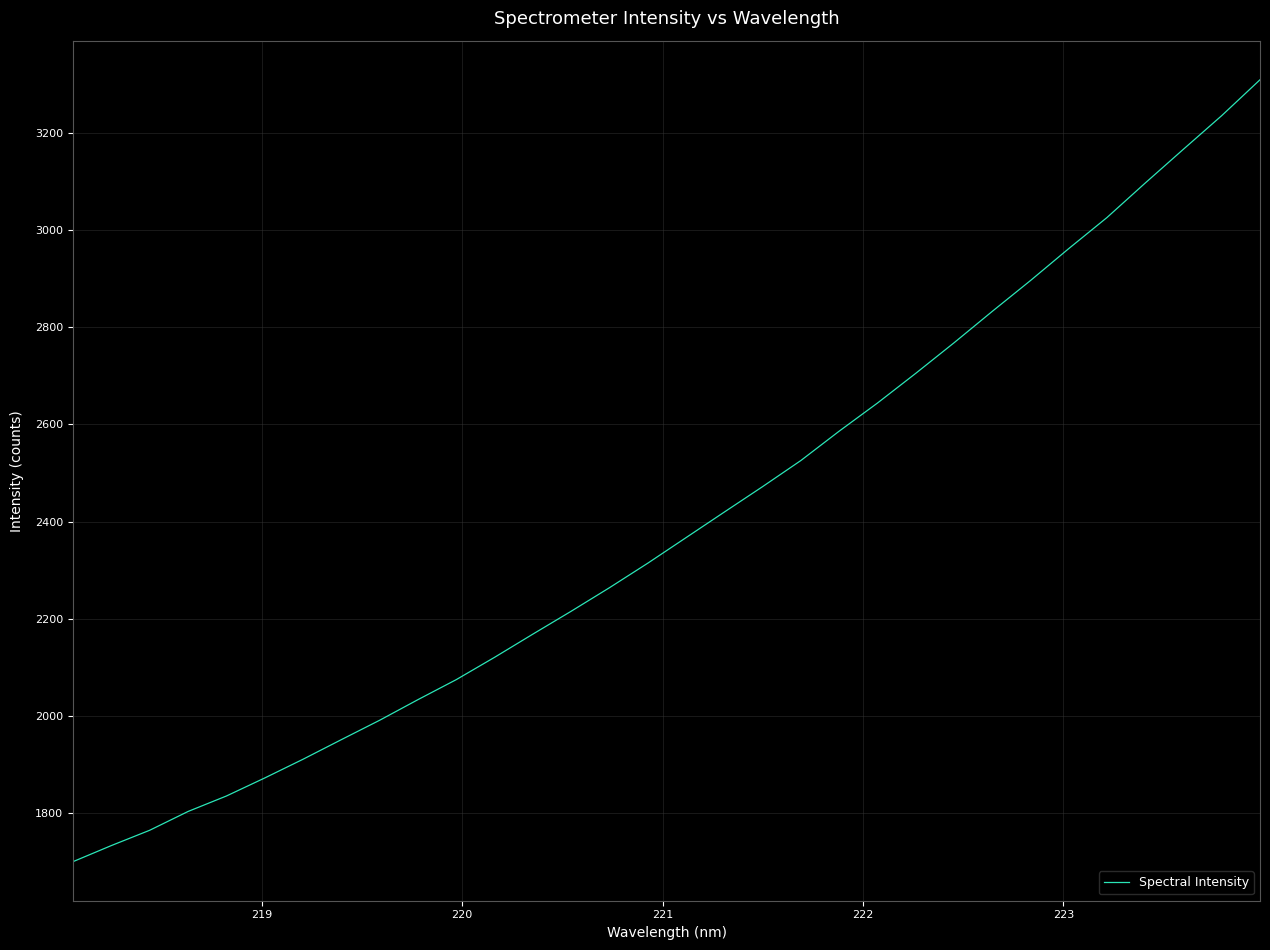

What is the minimum value shown in the chart?

1699.7